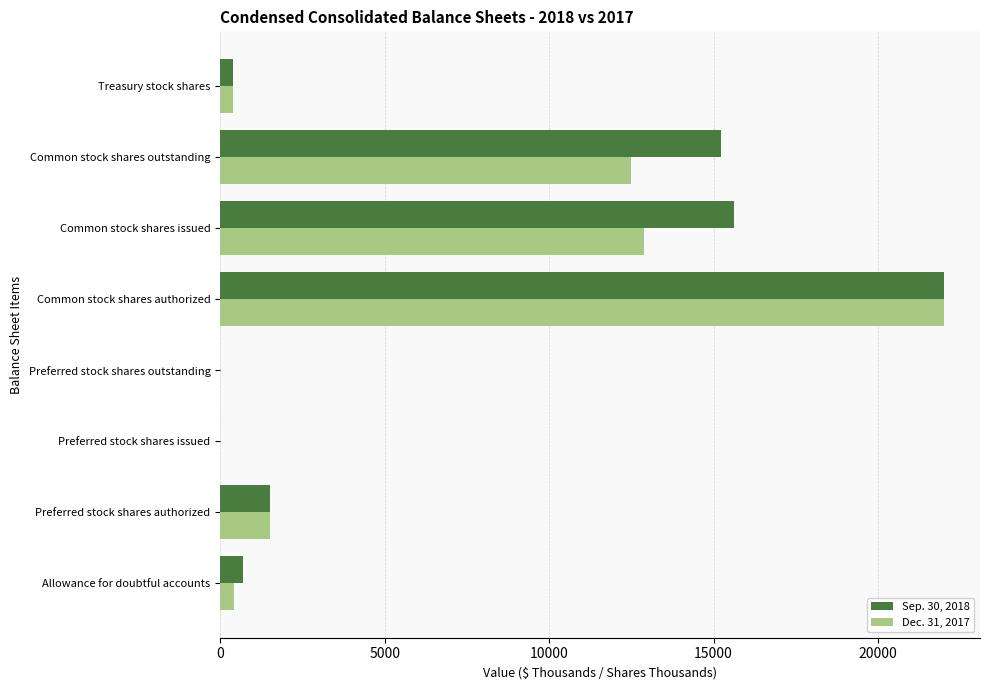

At which category is the sum across all series the highest?

Common stock shares authorized